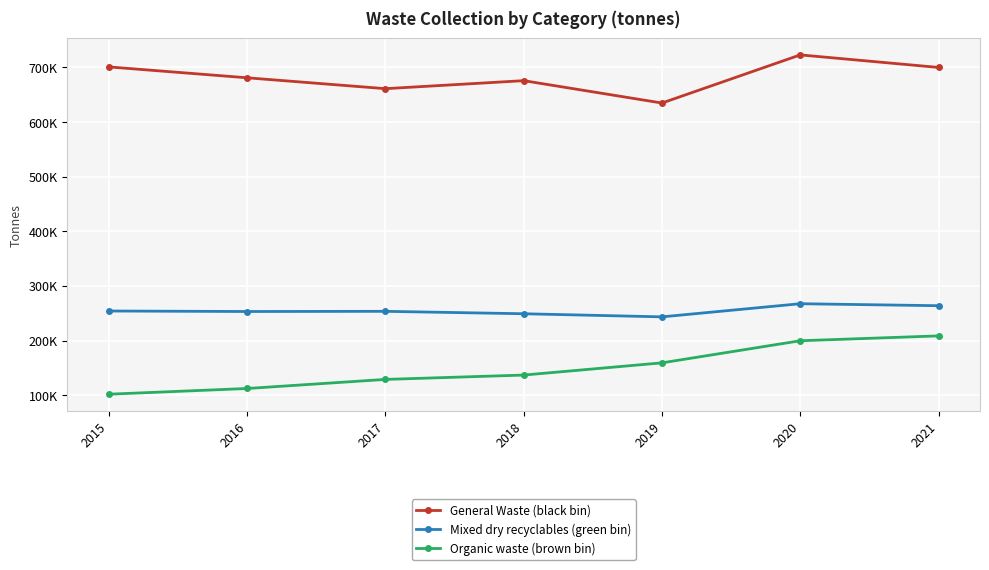

True or false: General Waste (black bin) has a value of 184439.5 at 2017.

False